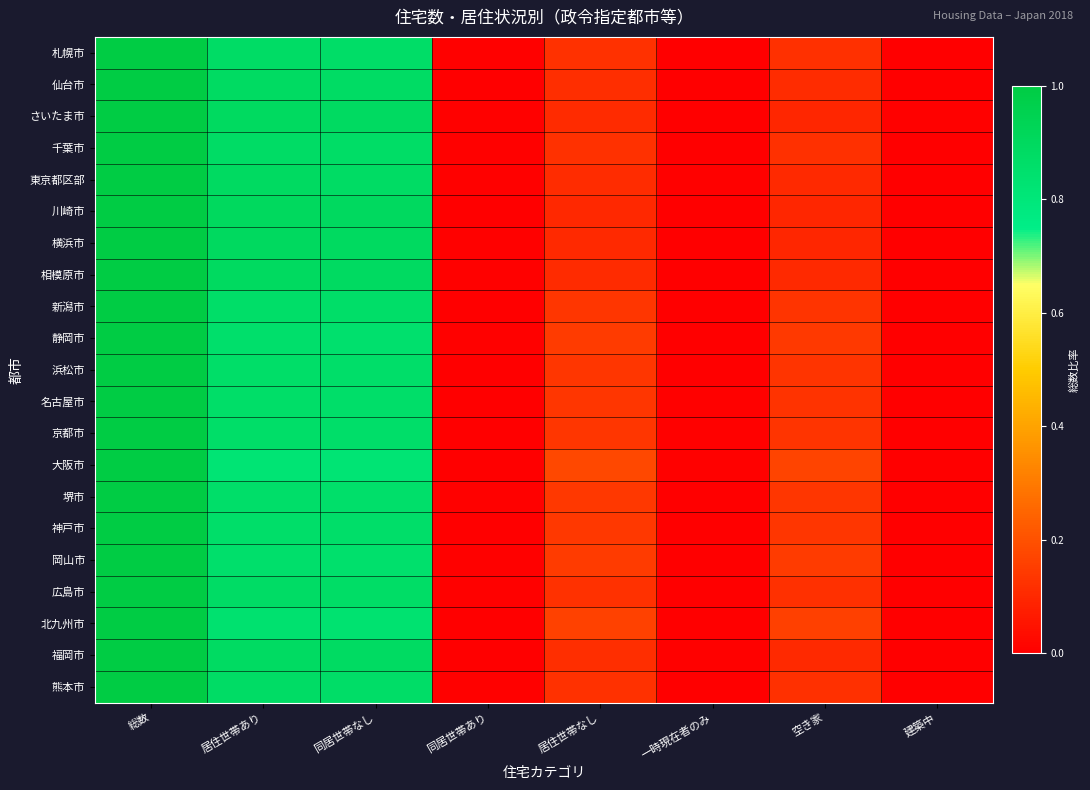

Reading left to right, list all the values displayed in this chart.

札幌市: 総数=1.0	居住世帯あり=0.9	同居世帯なし=0.9	同居世帯あり=0.0	居住世帯なし=0.1	一時現在者のみ=0.0	空き家=0.1	建築中=0.0
仙台市: 総数=1.0	居住世帯あり=0.9	同居世帯なし=0.9	同居世帯あり=0.0	居住世帯なし=0.1	一時現在者のみ=0.0	空き家=0.1	建築中=0.0
さいたま市: 総数=1.0	居住世帯あり=0.9	同居世帯なし=0.9	同居世帯あり=0.0	居住世帯なし=0.1	一時現在者のみ=0.0	空き家=0.1	建築中=0.0
千葉市: 総数=1.0	居住世帯あり=0.9	同居世帯なし=0.9	同居世帯あり=0.0	居住世帯なし=0.1	一時現在者のみ=0.0	空き家=0.1	建築中=0.0
東京都区部: 総数=1.0	居住世帯あり=0.9	同居世帯なし=0.9	同居世帯あり=0.0	居住世帯なし=0.1	一時現在者のみ=0.0	空き家=0.1	建築中=0.0
川崎市: 総数=1.0	居住世帯あり=0.9	同居世帯なし=0.9	同居世帯あり=0.0	居住世帯なし=0.1	一時現在者のみ=0.0	空き家=0.1	建築中=0.0
横浜市: 総数=1.0	居住世帯あり=0.9	同居世帯なし=0.9	同居世帯あり=0.0	居住世帯なし=0.1	一時現在者のみ=0.0	空き家=0.1	建築中=0.0
相模原市: 総数=1.0	居住世帯あり=0.9	同居世帯なし=0.9	同居世帯あり=0.0	居住世帯なし=0.1	一時現在者のみ=0.0	空き家=0.1	建築中=0.0
新潟市: 総数=1.0	居住世帯あり=0.9	同居世帯なし=0.9	同居世帯あり=0.0	居住世帯なし=0.1	一時現在者のみ=0.0	空き家=0.1	建築中=0.0
静岡市: 総数=1.0	居住世帯あり=0.9	同居世帯なし=0.8	同居世帯あり=0.0	居住世帯なし=0.1	一時現在者のみ=0.0	空き家=0.1	建築中=0.0
浜松市: 総数=1.0	居住世帯あり=0.9	同居世帯なし=0.9	同居世帯あり=0.0	居住世帯なし=0.1	一時現在者のみ=0.0	空き家=0.1	建築中=0.0
名古屋市: 総数=1.0	居住世帯あり=0.9	同居世帯なし=0.9	同居世帯あり=0.0	居住世帯なし=0.1	一時現在者のみ=0.0	空き家=0.1	建築中=0.0
京都市: 総数=1.0	居住世帯あり=0.9	同居世帯なし=0.9	同居世帯あり=0.0	居住世帯なし=0.1	一時現在者のみ=0.0	空き家=0.1	建築中=0.0
大阪市: 総数=1.0	居住世帯あり=0.8	同居世帯なし=0.8	同居世帯あり=0.0	居住世帯なし=0.2	一時現在者のみ=0.0	空き家=0.2	建築中=0.0
堺市: 総数=1.0	居住世帯あり=0.9	同居世帯なし=0.9	同居世帯あり=0.0	居住世帯なし=0.1	一時現在者のみ=0.0	空き家=0.1	建築中=0.0
神戸市: 総数=1.0	居住世帯あり=0.9	同居世帯なし=0.9	同居世帯あり=0.0	居住世帯なし=0.1	一時現在者のみ=0.0	空き家=0.1	建築中=0.0
岡山市: 総数=1.0	居住世帯あり=0.9	同居世帯なし=0.8	同居世帯あり=0.0	居住世帯なし=0.1	一時現在者のみ=0.0	空き家=0.1	建築中=0.0
広島市: 総数=1.0	居住世帯あり=0.9	同居世帯なし=0.9	同居世帯あり=0.0	居住世帯なし=0.1	一時現在者のみ=0.0	空き家=0.1	建築中=0.0
北九州市: 総数=1.0	居住世帯あり=0.8	同居世帯なし=0.8	同居世帯あり=0.0	居住世帯なし=0.2	一時現在者のみ=0.0	空き家=0.2	建築中=0.0
福岡市: 総数=1.0	居住世帯あり=0.9	同居世帯なし=0.9	同居世帯あり=0.0	居住世帯なし=0.1	一時現在者のみ=0.0	空き家=0.1	建築中=0.0
熊本市: 総数=1.0	居住世帯あり=0.9	同居世帯なし=0.9	同居世帯あり=0.0	居住世帯なし=0.1	一時現在者のみ=0.0	空き家=0.1	建築中=0.0